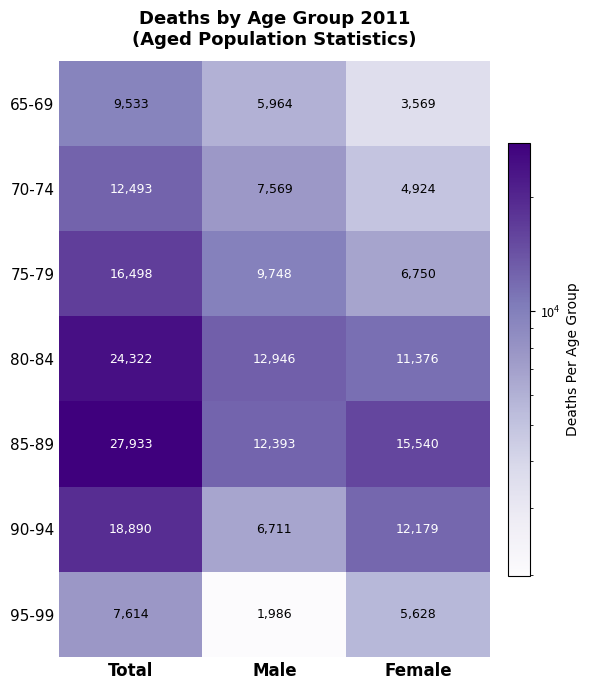

How many data points does each series have?

3